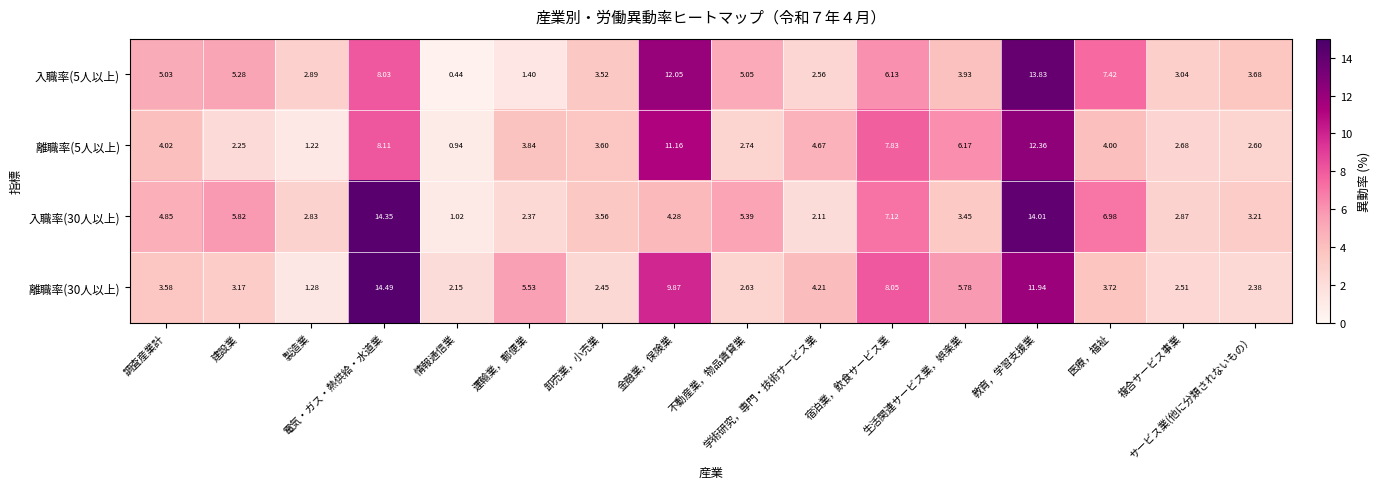

Which has a higher value, 不動産業，物品賃貸業 or 運輸業，郵便業?

不動産業，物品賃貸業